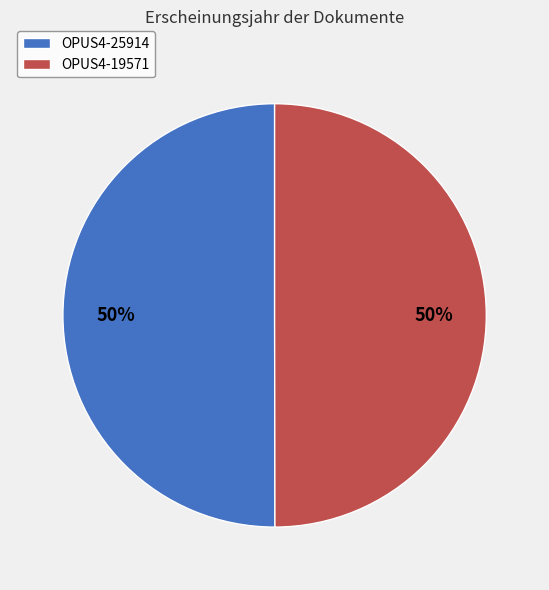

To the nearest percent, what is the average slice percentage?

50%